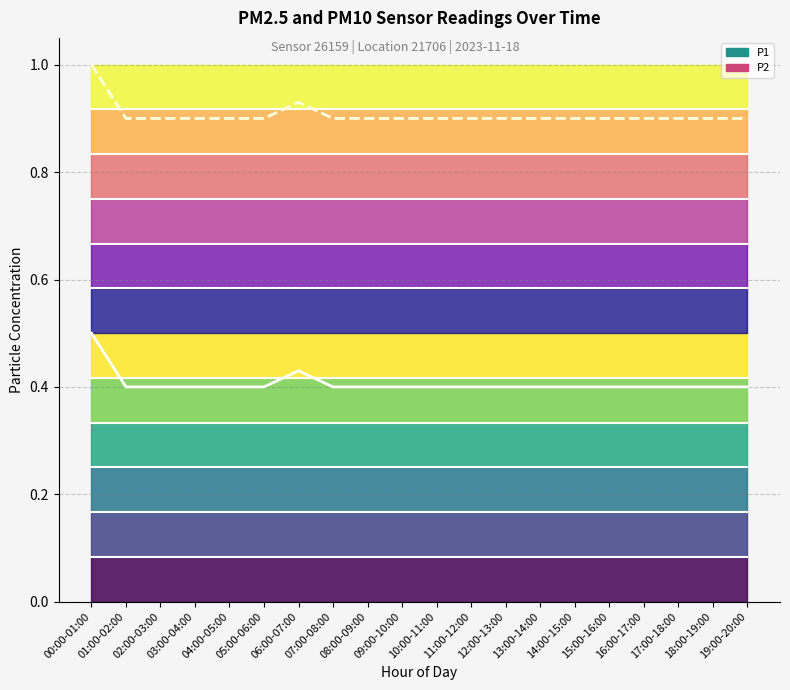

What is the approximate value of P1 (mean) at 15:00-16:00?

0.4